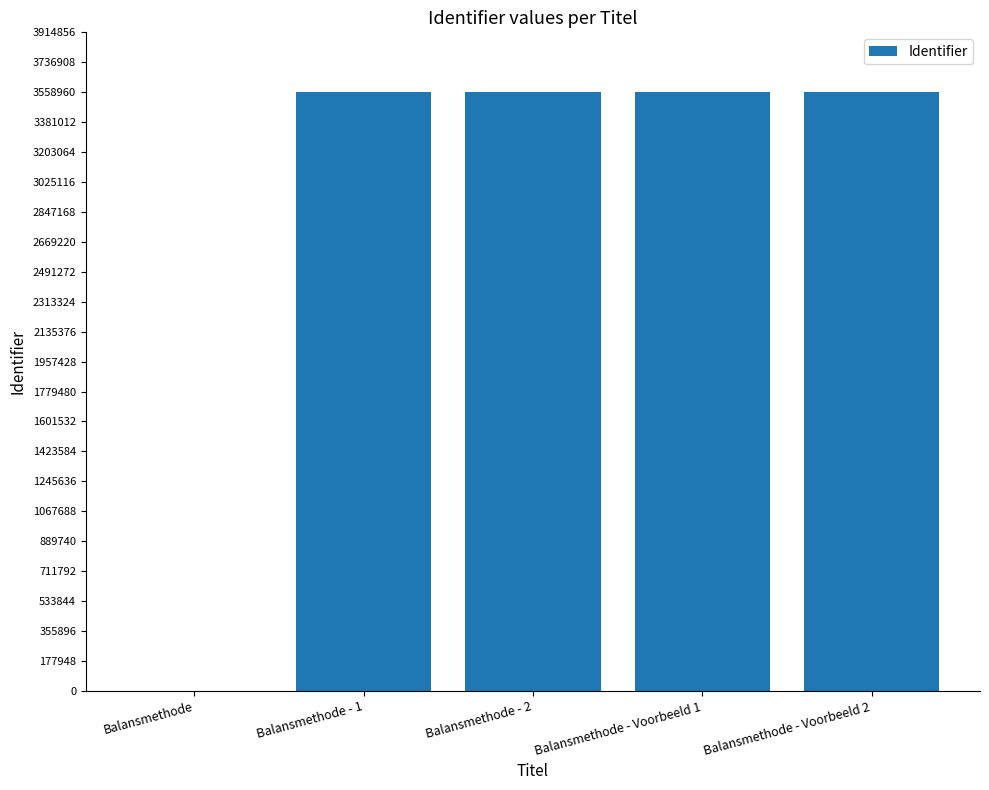

What is the maximum value shown in the chart?

3558966